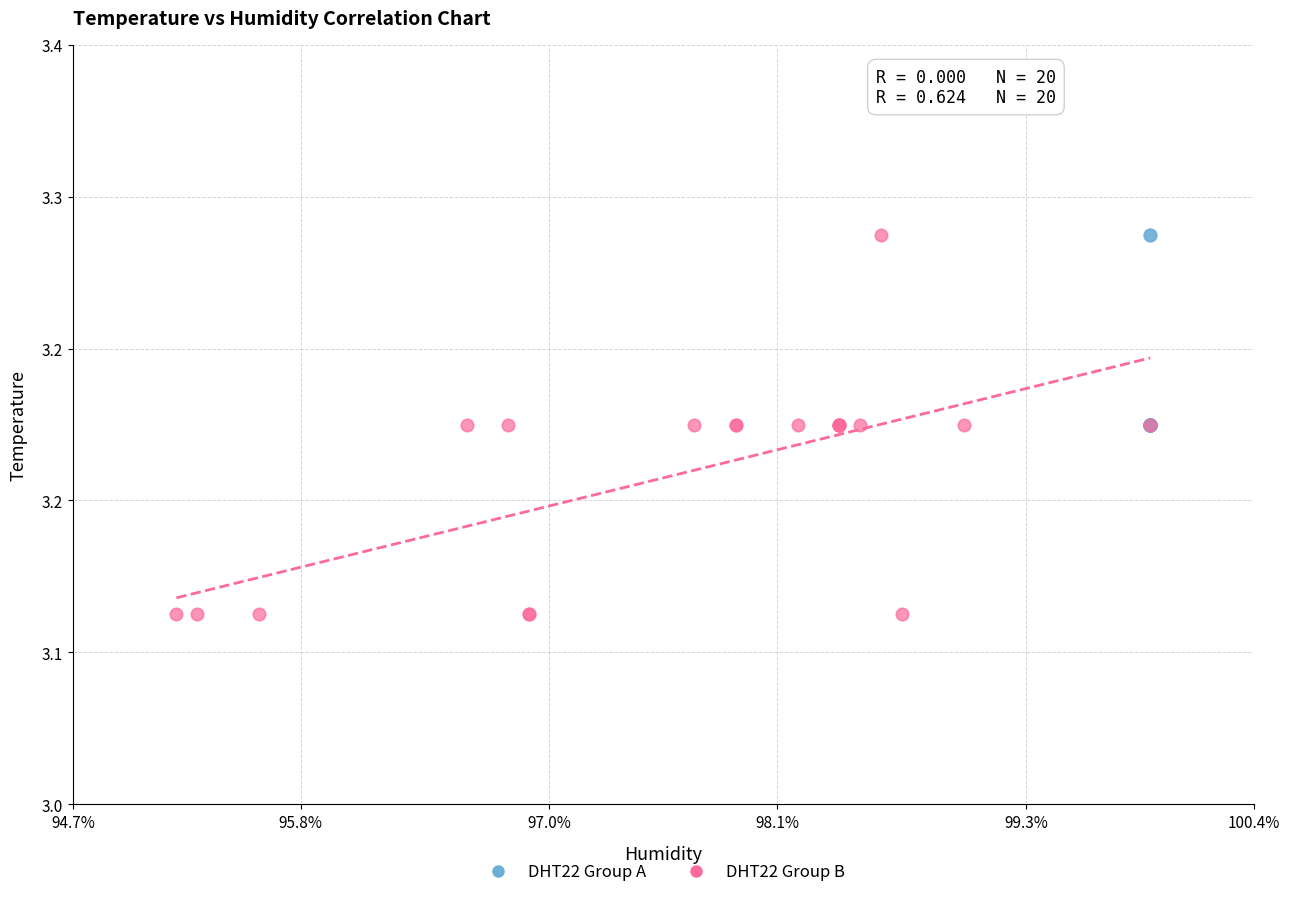

Which series has the widest spread of Y values?

DHT22 Group B